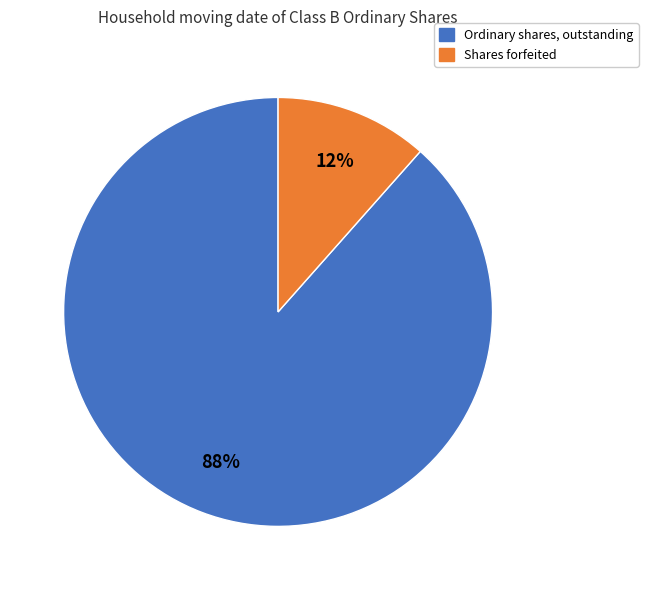

Which category has the biggest portion of the pie?

Ordinary shares, outstanding